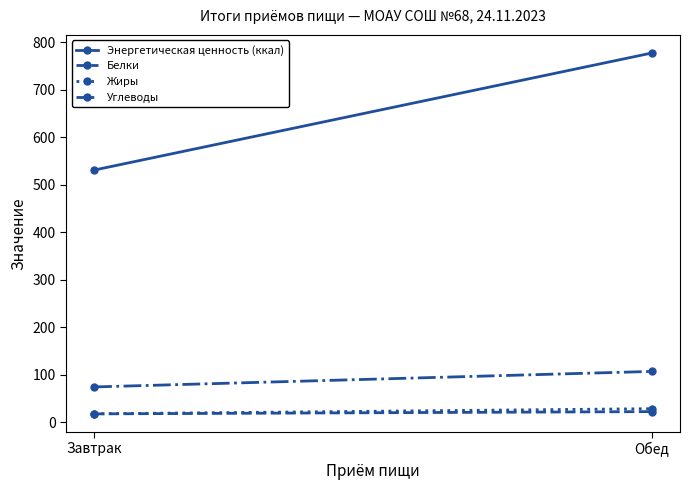

The value of Белки at Завтрак is 32.0. True or false?

False